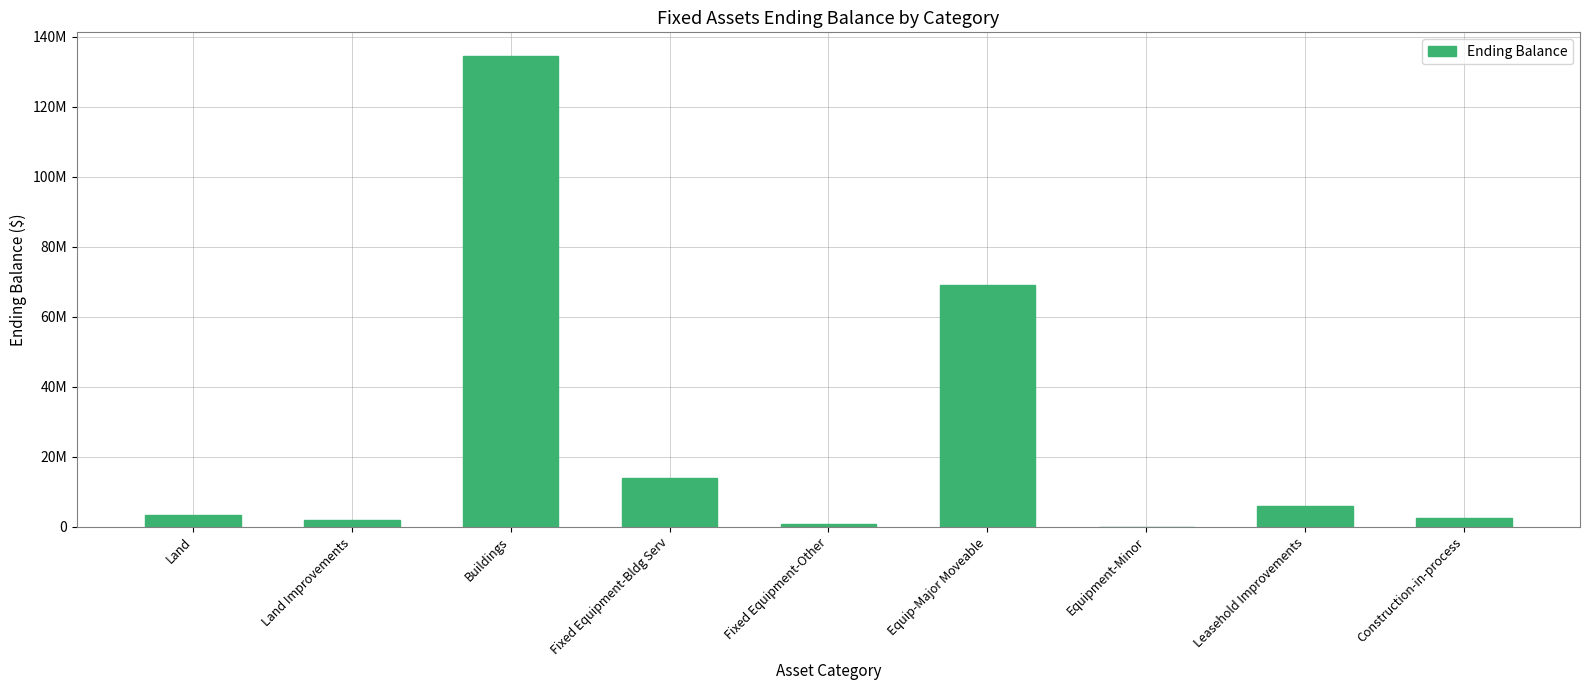

Are the bars horizontal?

No